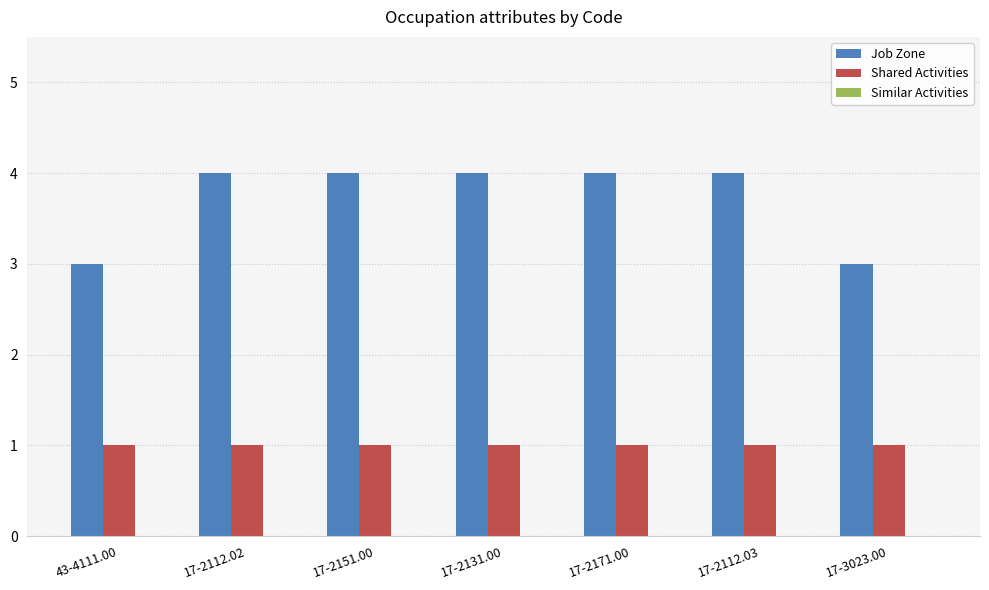

What is the difference between the highest and lowest values at 17-2151.00?

3